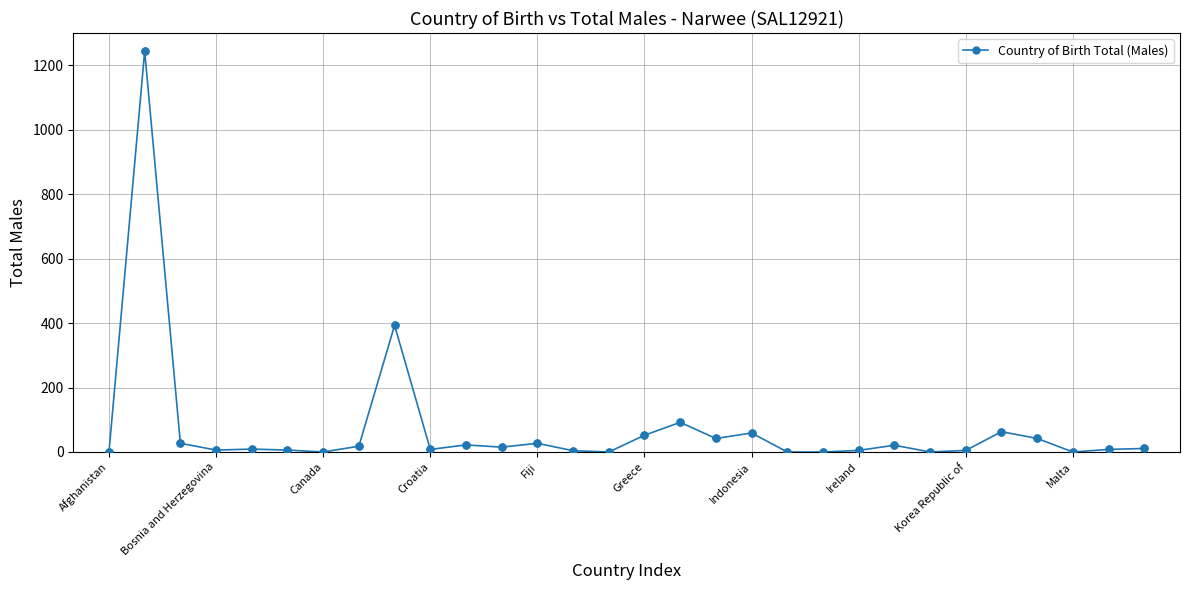

True or false: there are more than 0 points higher than both neighbors.

True